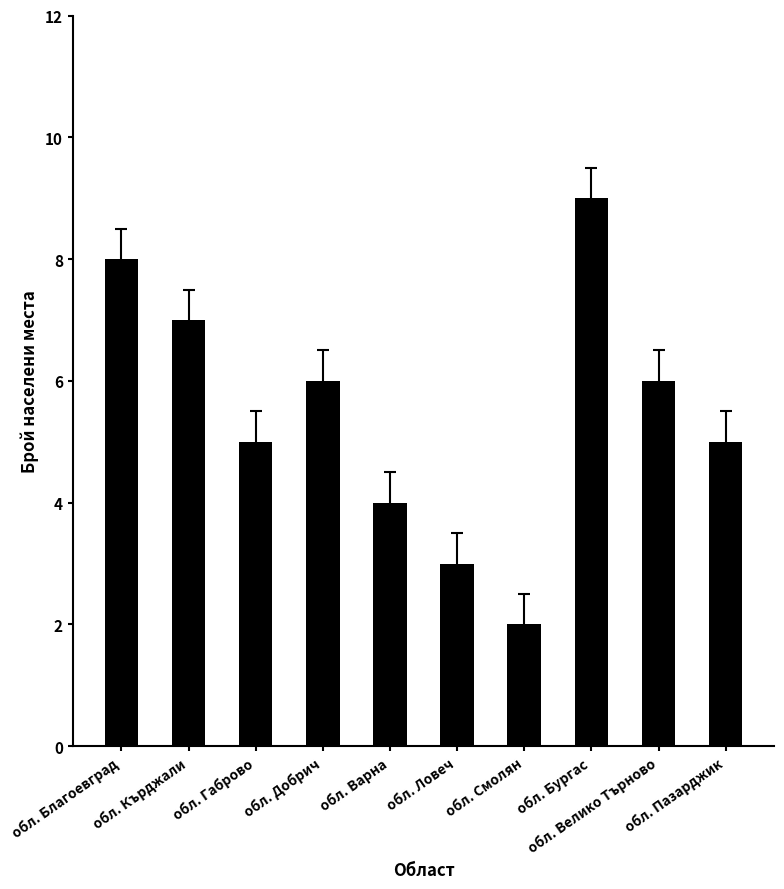

Are the bars grouped side by side (vs. stacked)?

No